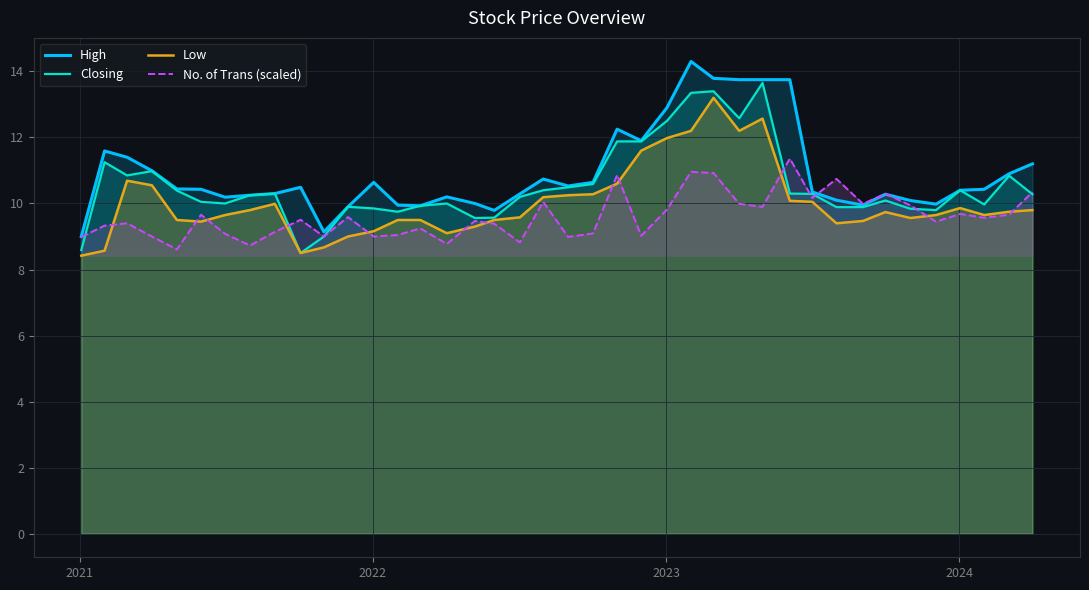

How many lines are shown in the chart?

4